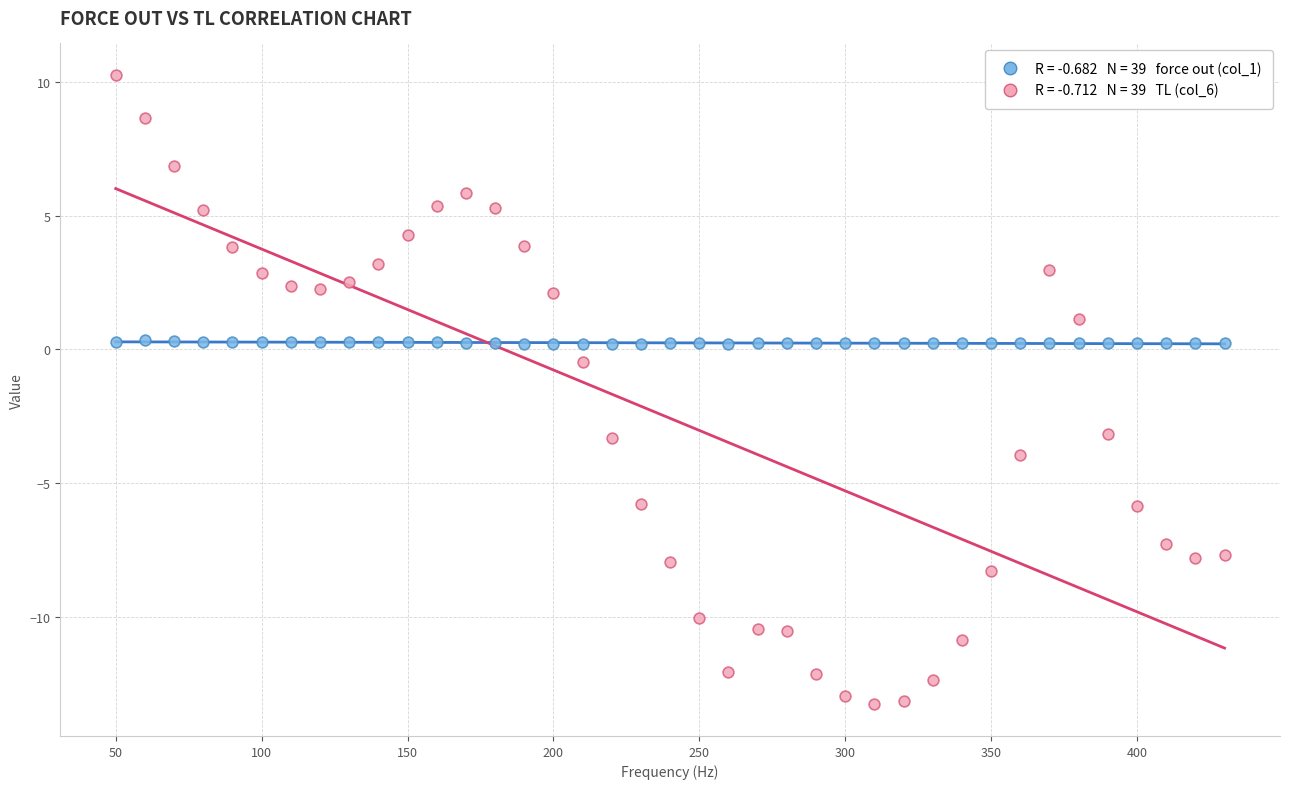

Across all data points, what is the range of X values (max minus min)?

380.0